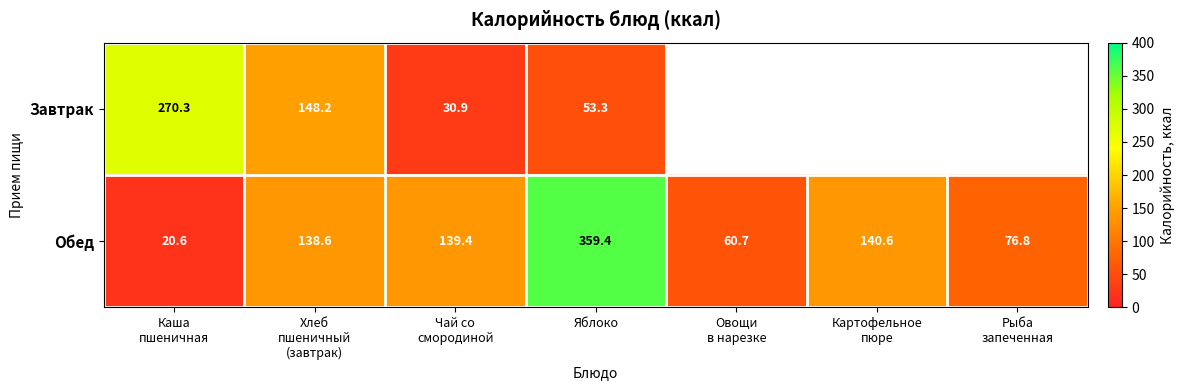

Which category has the highest value in the Обед series?

Яблоко